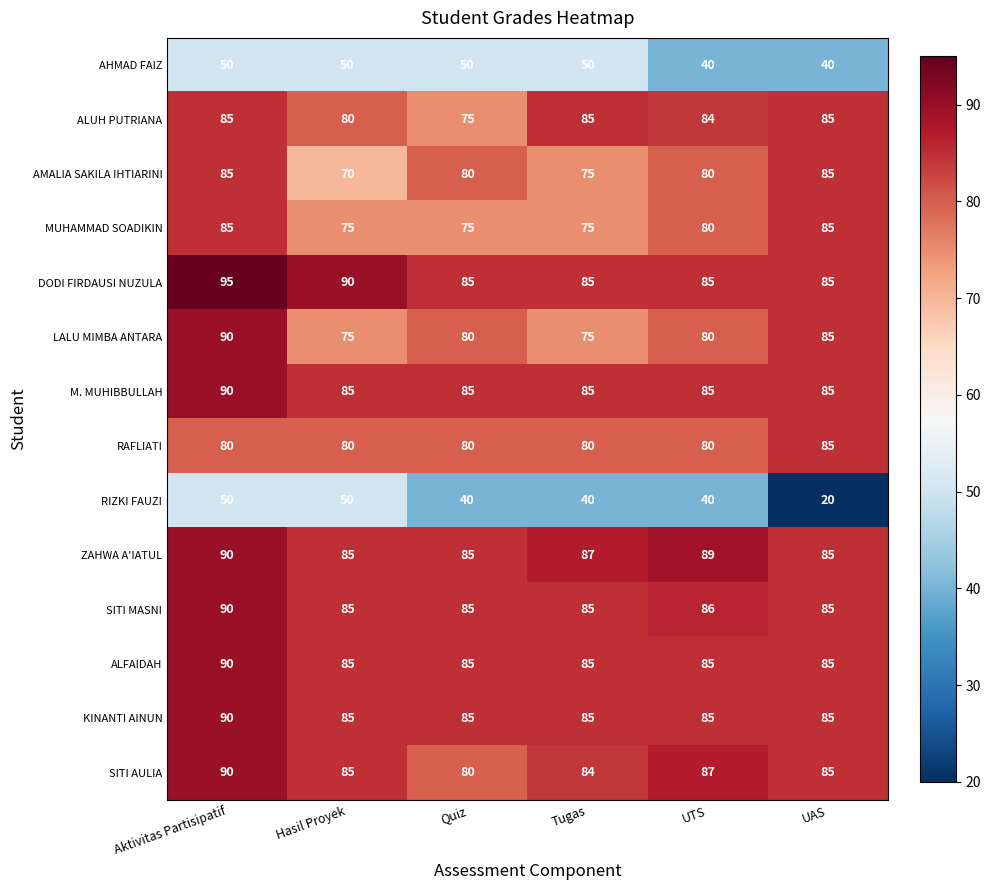

Which series has the largest total across all categories?

DODI FIRDAUSI NUZULA